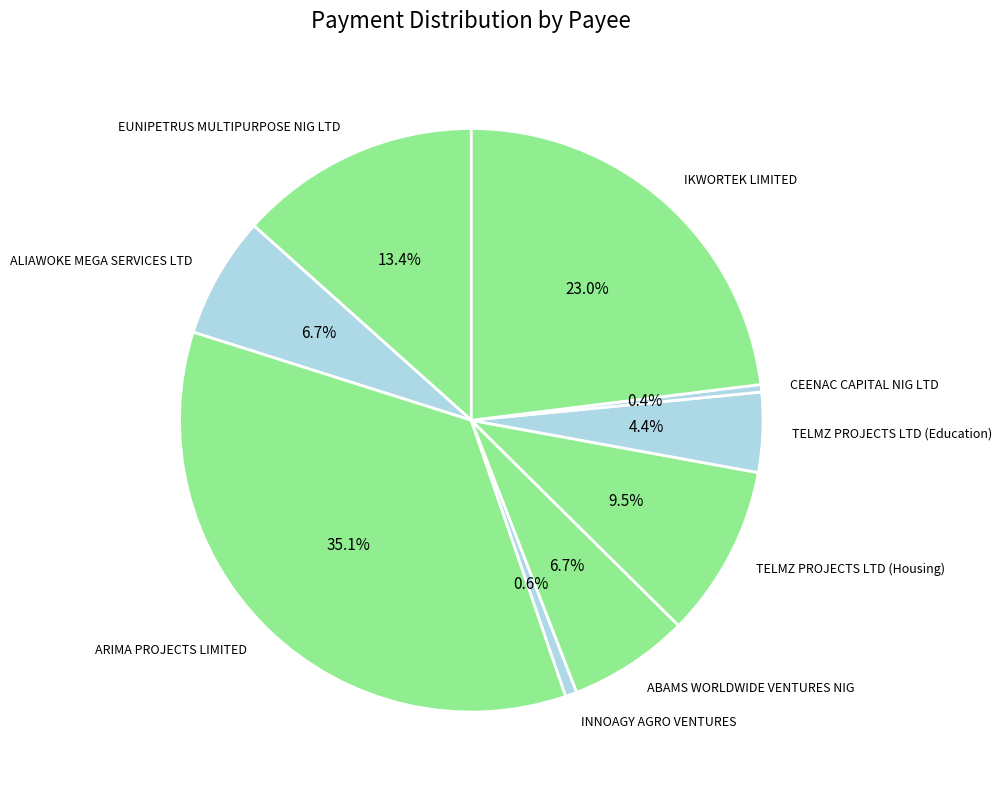

What is the total percentage of ARIMA PROJECTS LIMITED and ALIAWOKE MEGA SERVICES LTD?

41.9%